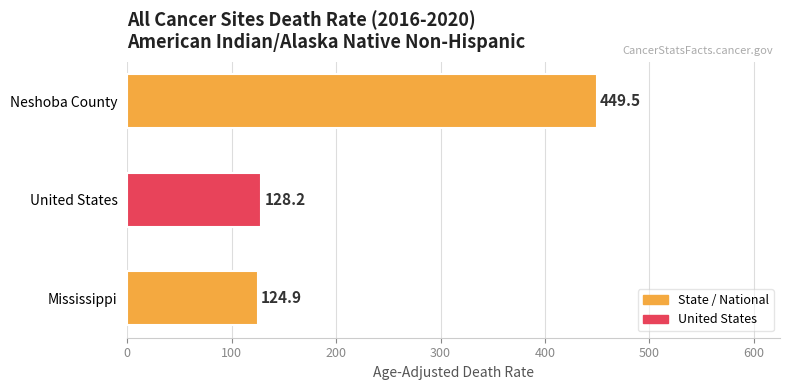

List the labels in order of value, smallest first.

Mississippi, United States, Neshoba County